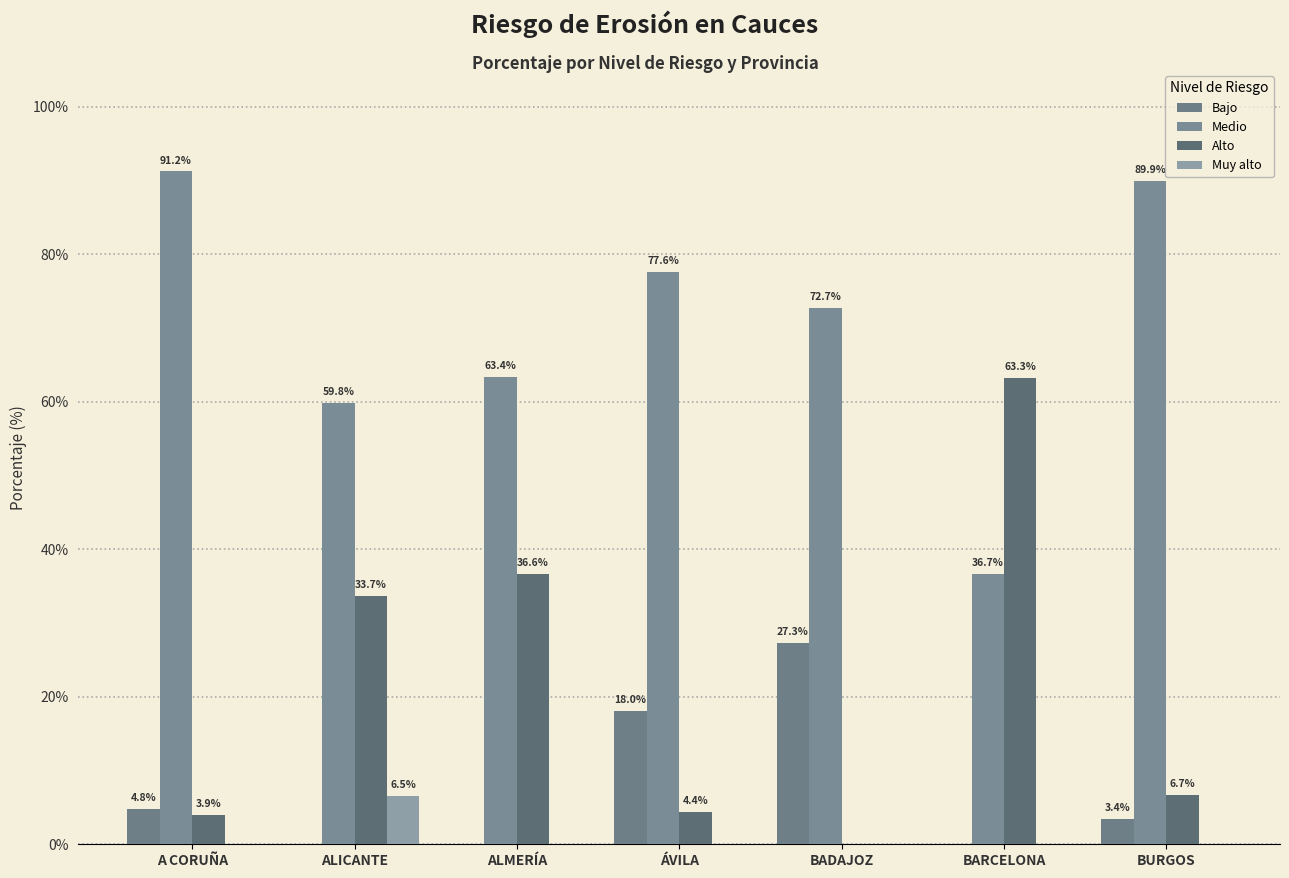

What is the label of the 1st bar from the left?

A CORUÑA